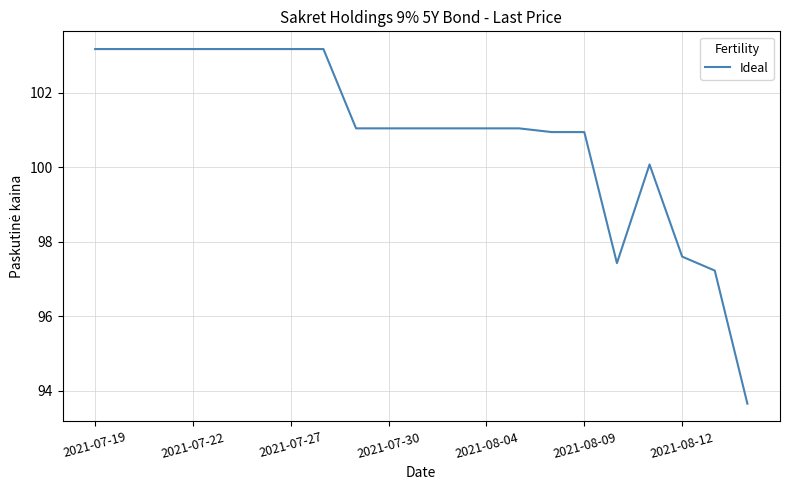

What is the difference between the maximum and minimum values?

9.5